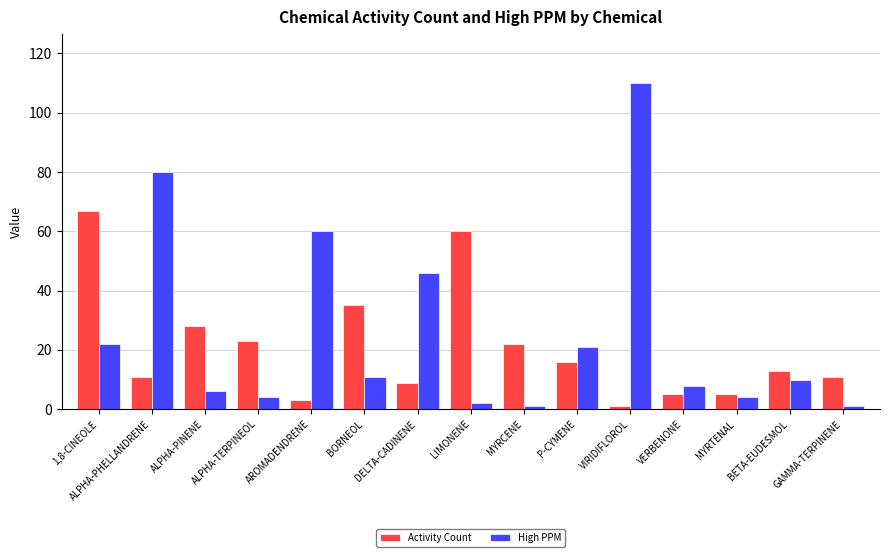

Where is Activity Count nearest to the value 34?

BORNEOL